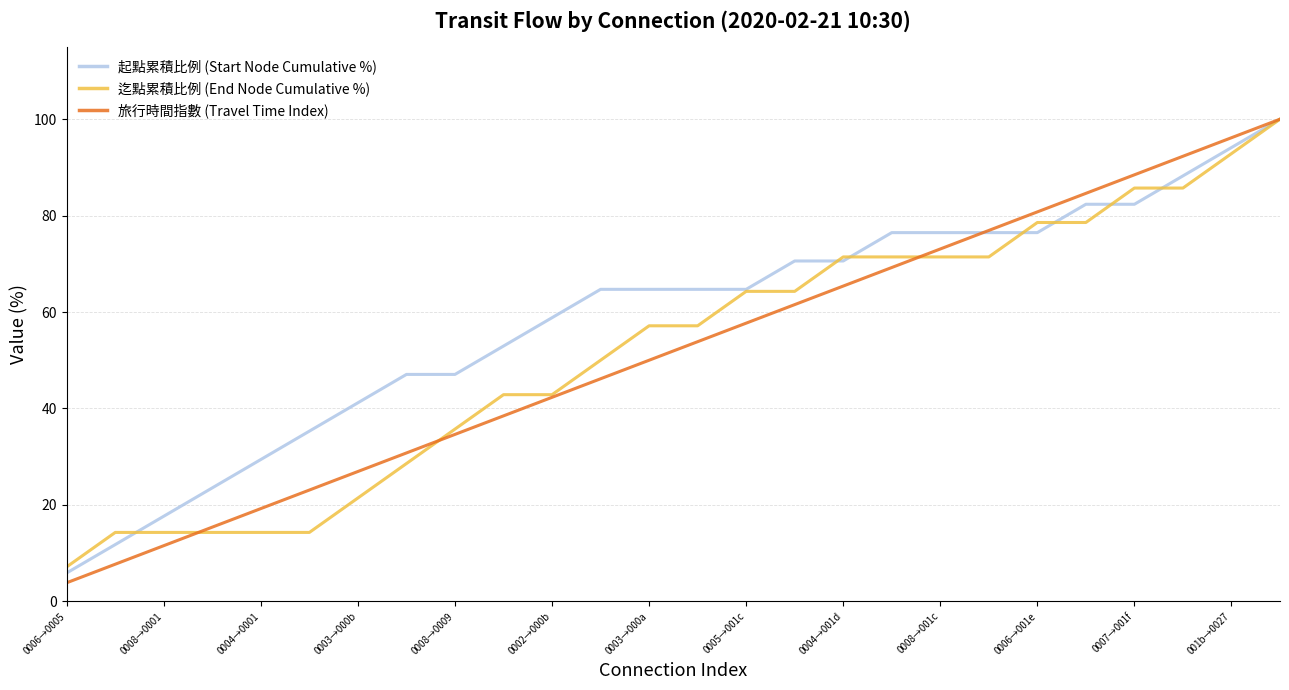

What is the highest value of the 起點累積比例 (Start Node Cumulative %) series?

100.0